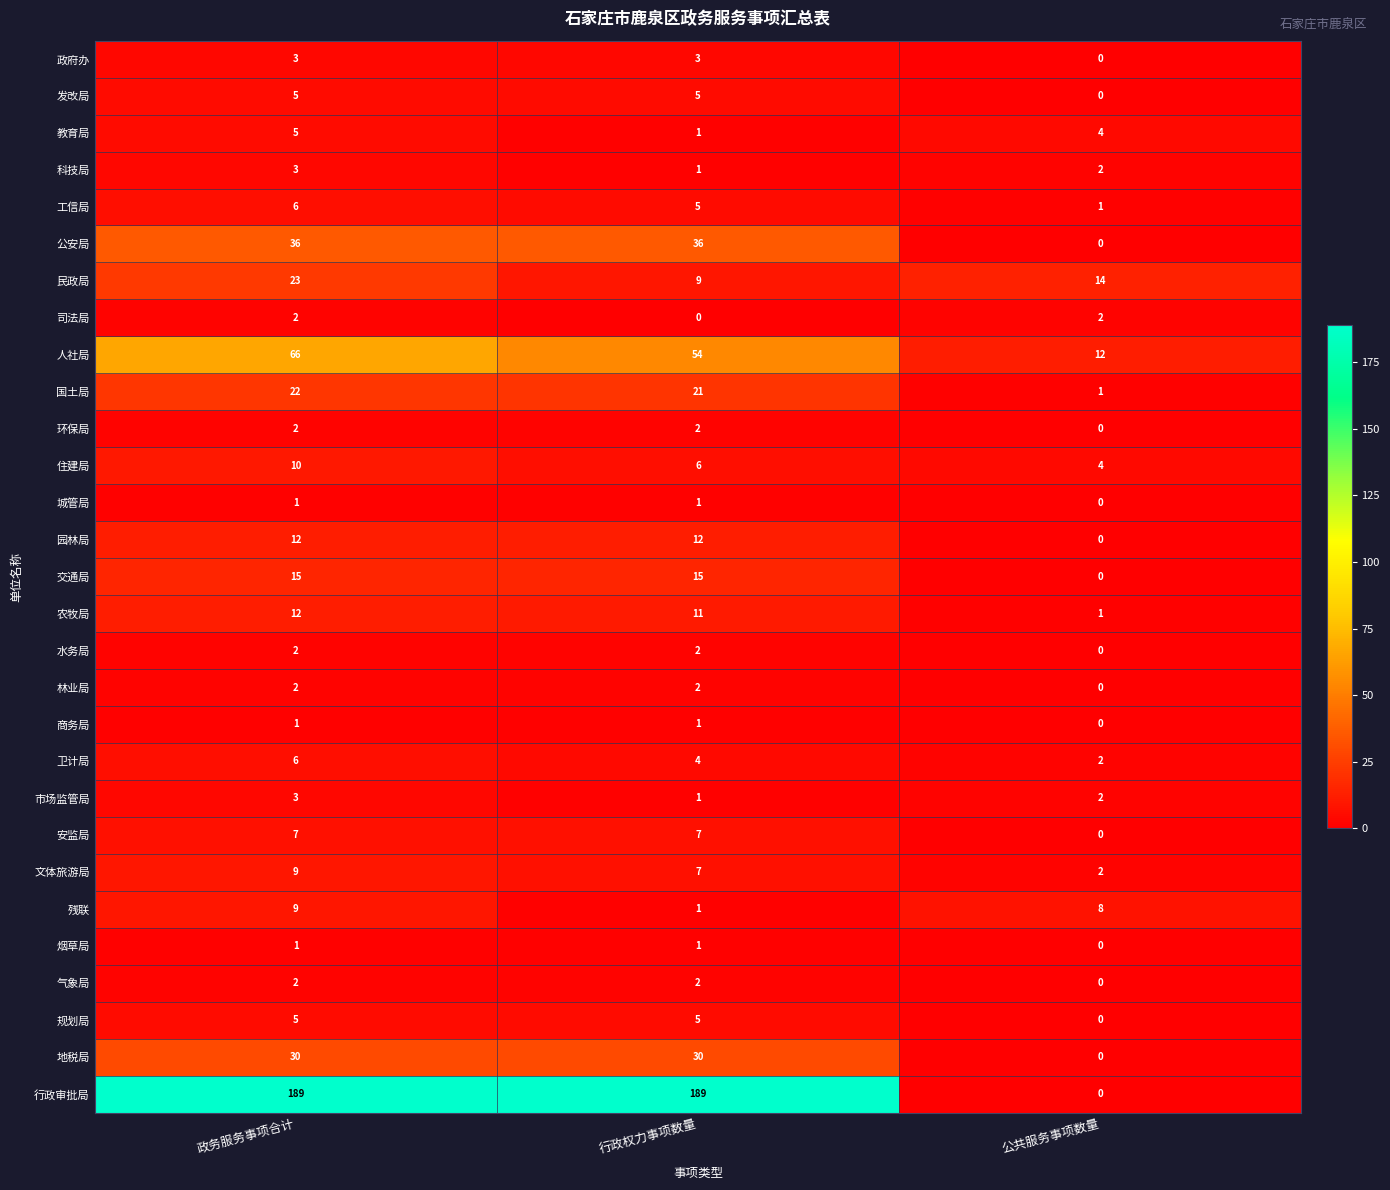

Count the number of data series in this chart.

29